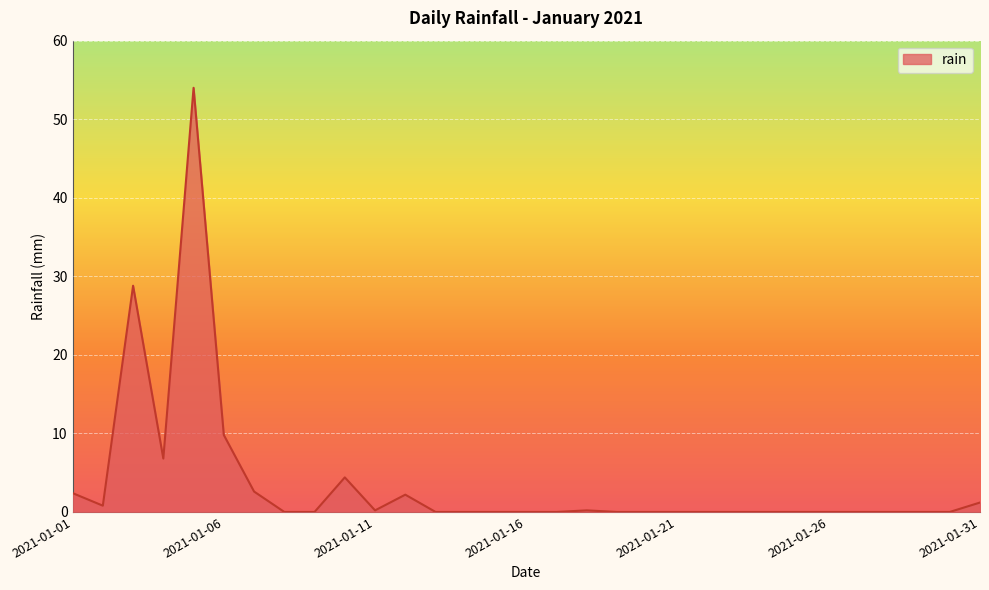

How many lines are shown in the chart?

1